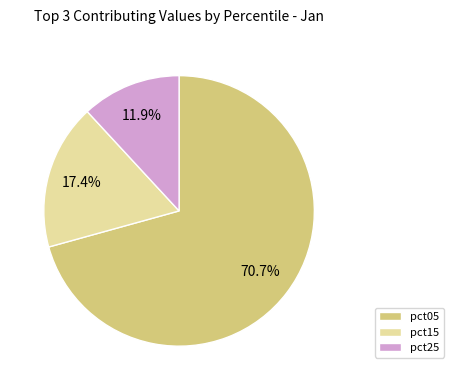

Combined, what portion of the pie is pct25 and pct05?

82.6%